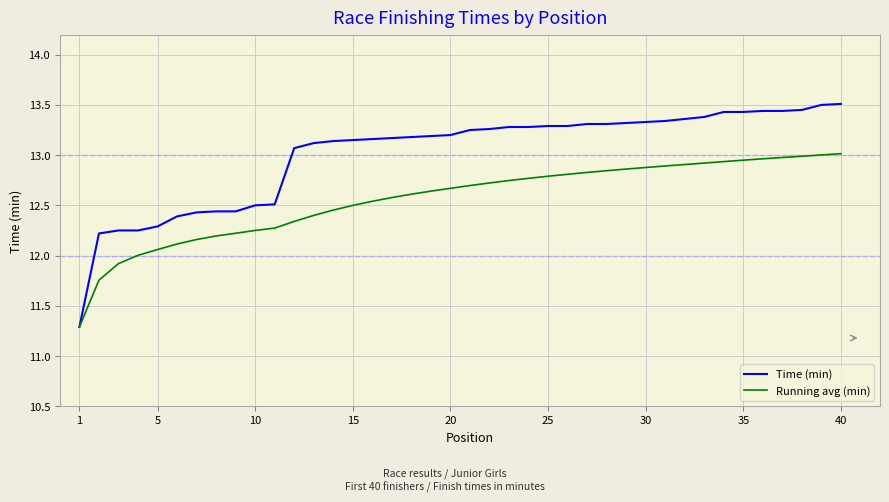

Which series has the largest total across all categories?

Time (min)